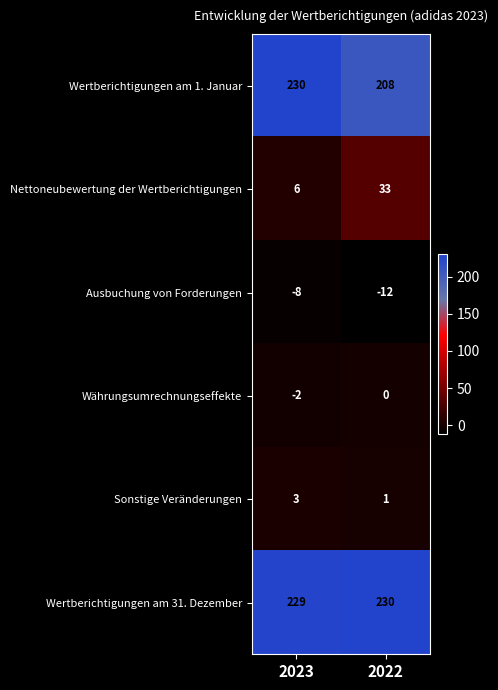

At which category is the sum across all series the highest?

2022